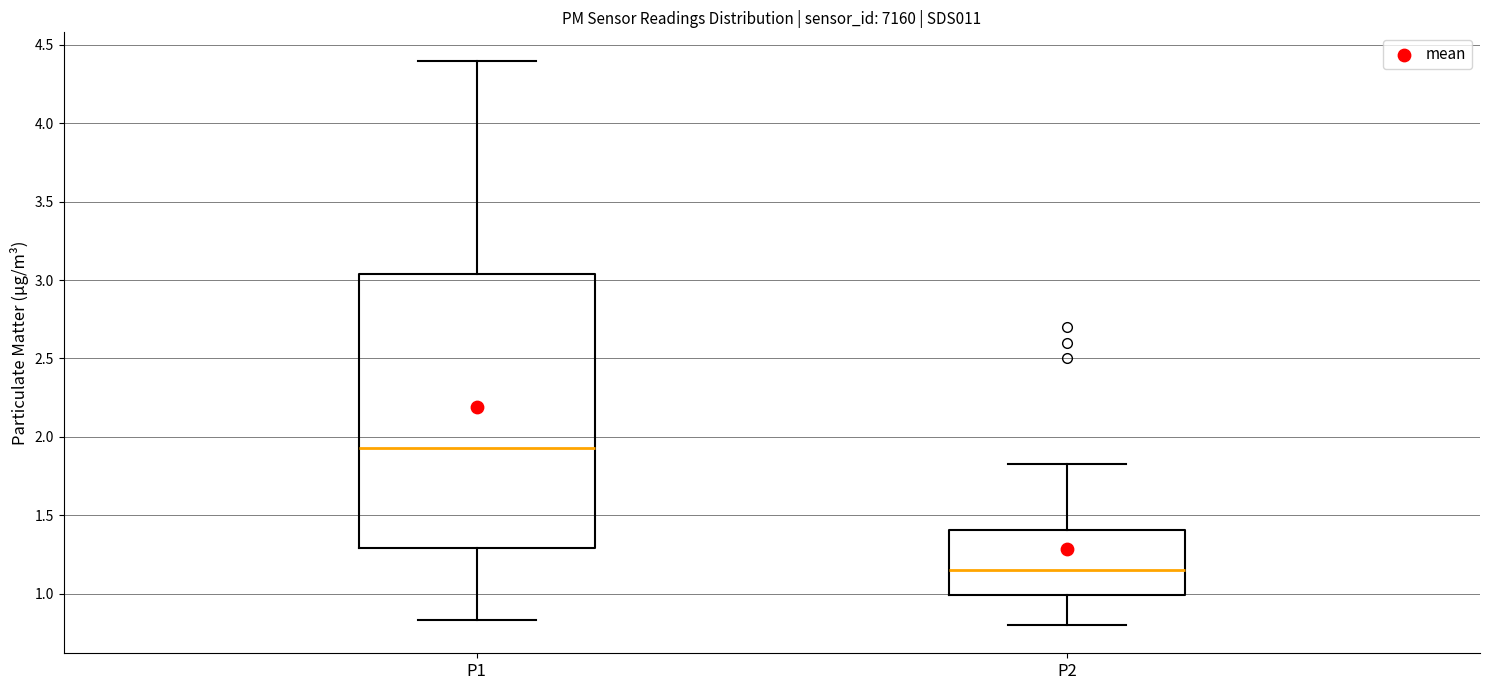

Reading left to right, transcribe this box plot: for each box, give where its median line is, the range the box spans, and where its two whiskers end, as read against the y-axis. The values are not printed on the chart, so give them approximately, as read against the axis.

P1: median 1.95, box 1.30 to 3.05, whiskers 0.85 to 4.40
P2: median 1.15, box 1.00 to 1.40, whiskers 0.80 to 1.85